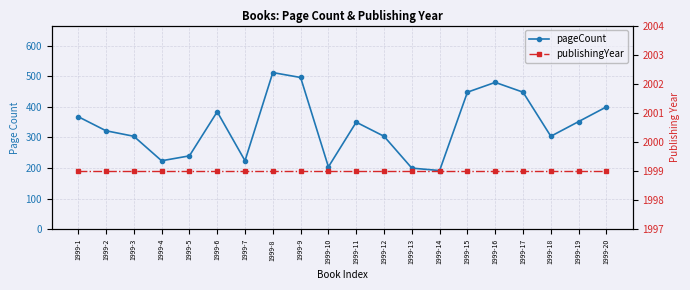

What is the sum of all pageCount values?

6756